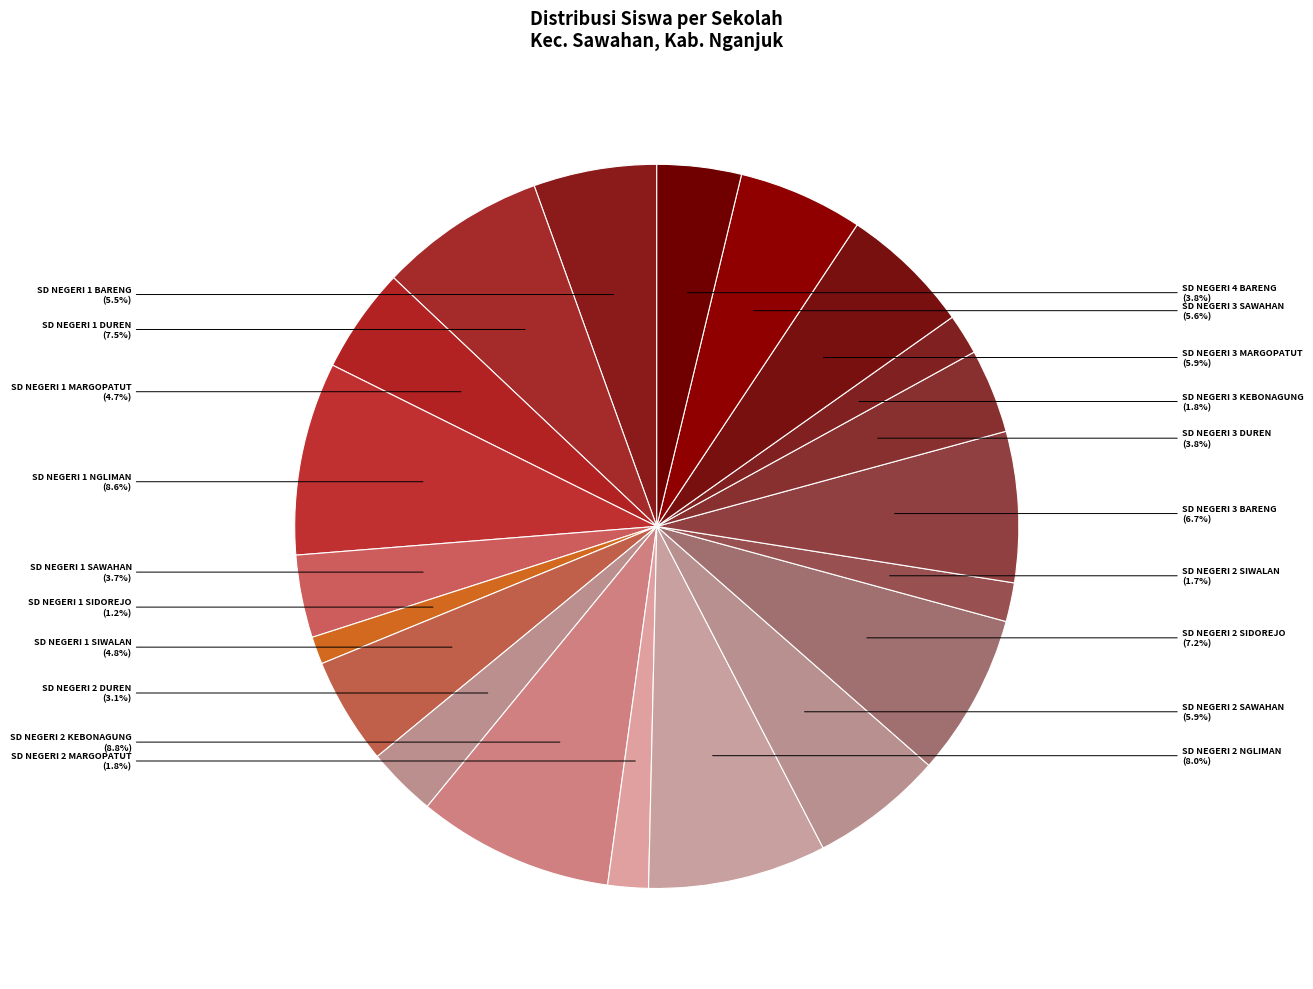

Between SD NEGERI 1 DUREN and SD NEGERI 1 BARENG, which is larger?

SD NEGERI 1 DUREN